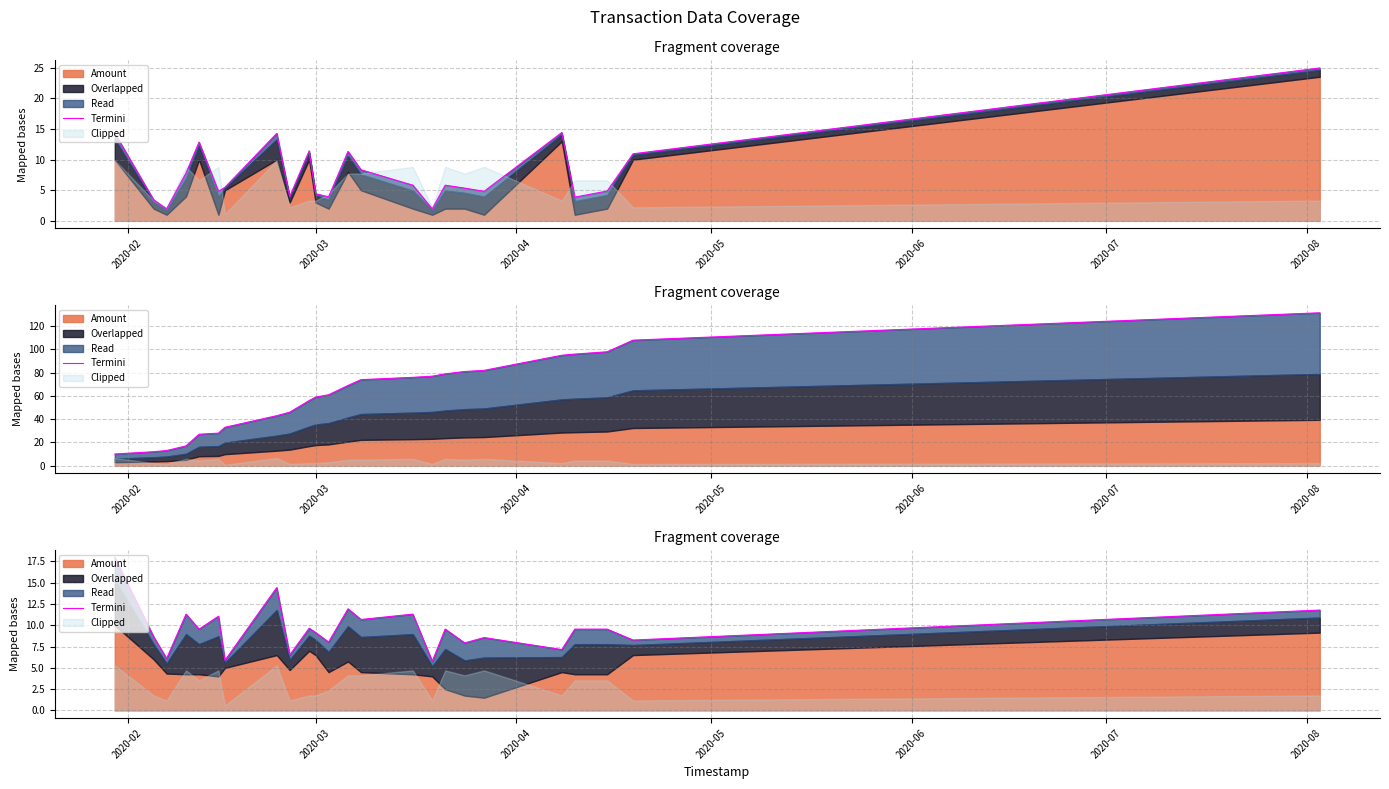

What is the value of the 15th point from the left?

11.3